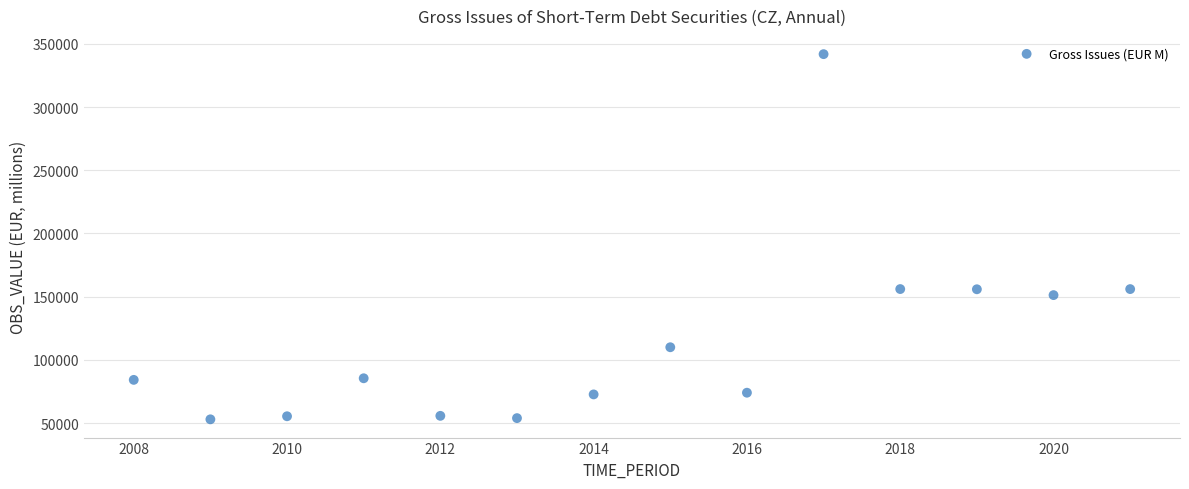

What is the range of X values (max minus min)?

13.0